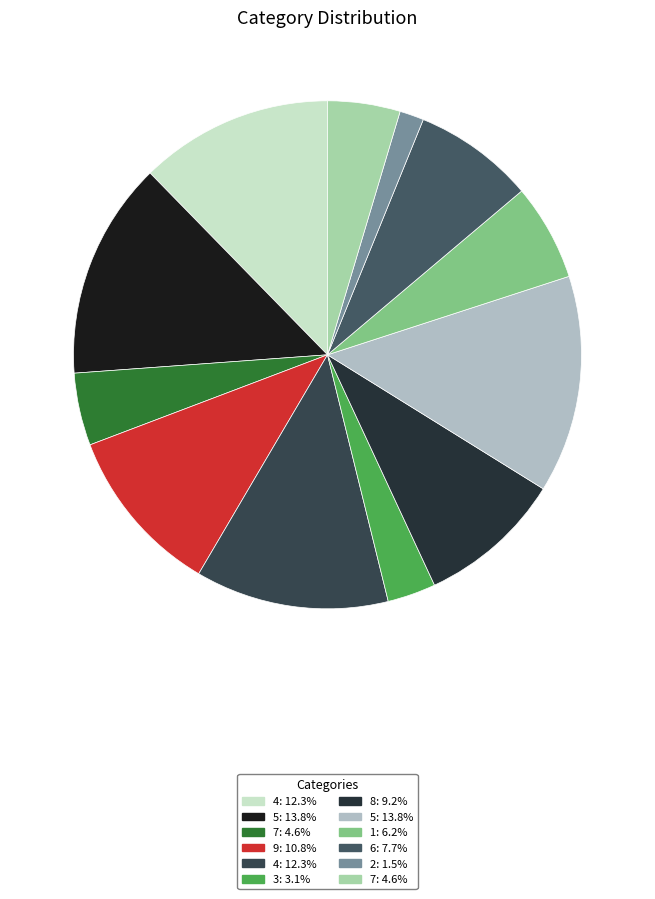

Which category has the biggest portion of the pie?

5